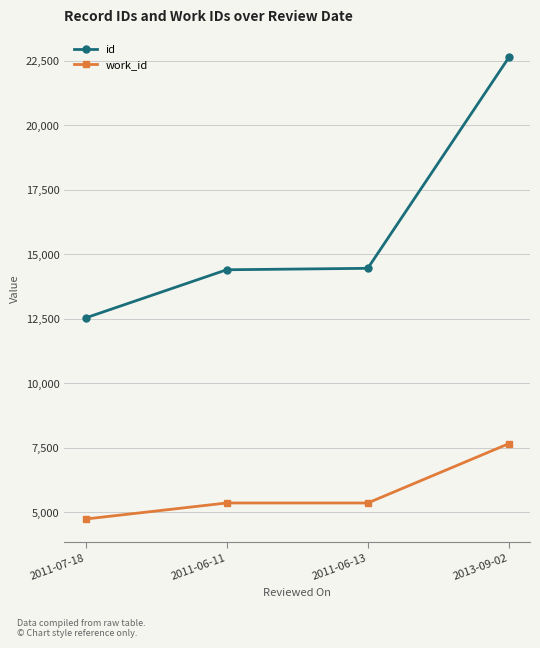

True or false: work_id and id cross at least once.

False